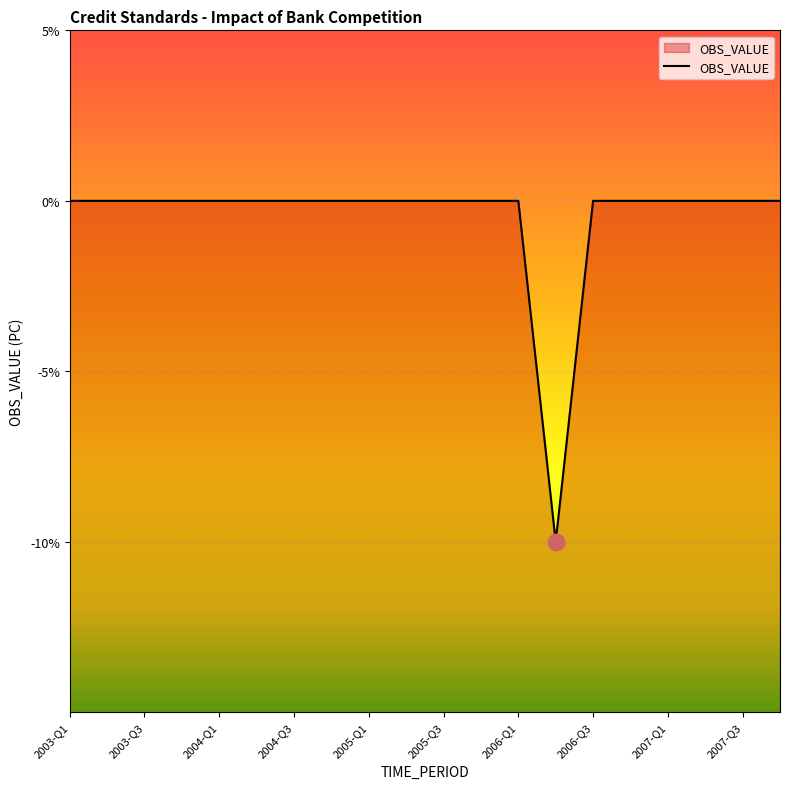

At which category does the chart reach its peak across all series?

2003-Q1